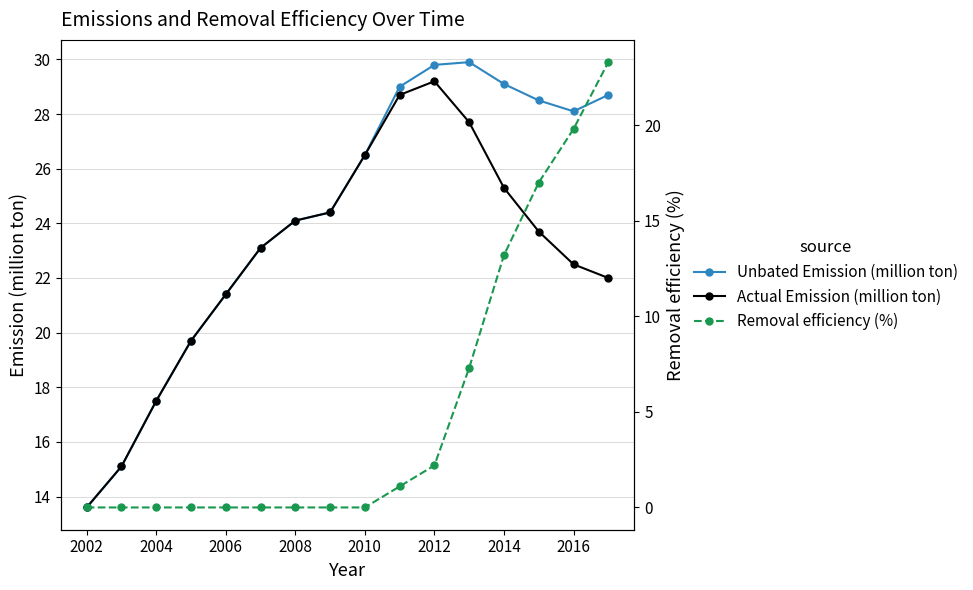

At how many categories does at least one series exceed 27?

7